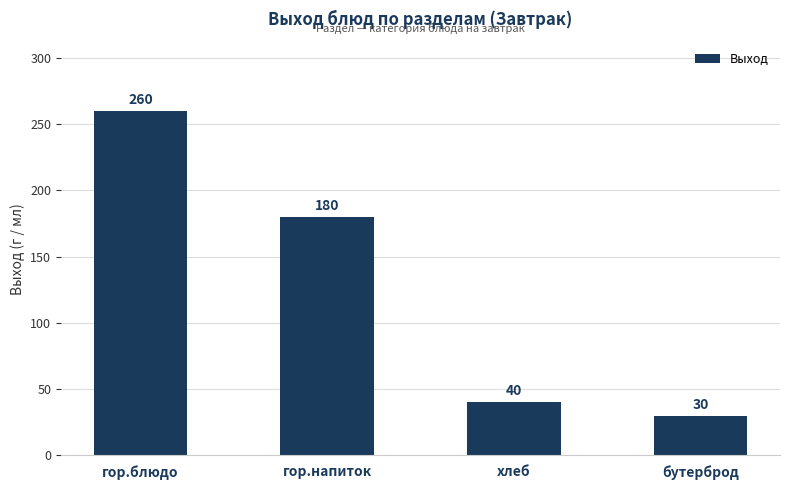

At which category does the chart reach its peak across all series?

гор.блюдо